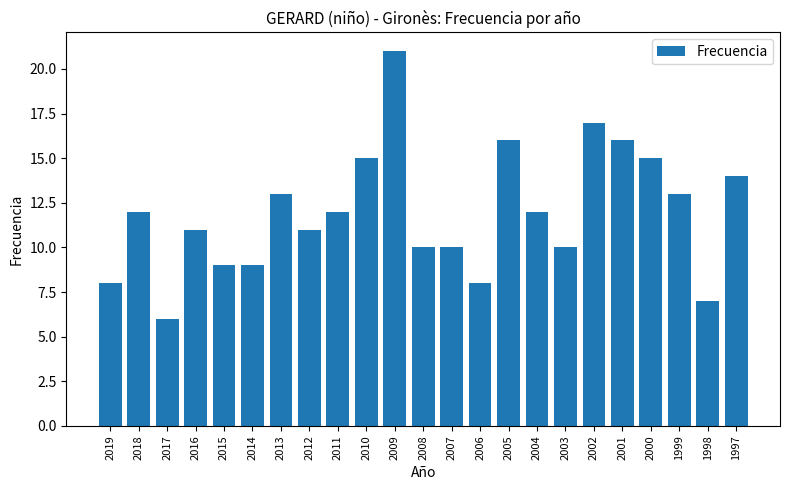

Which has a higher value, 2015 or 2003?

2003